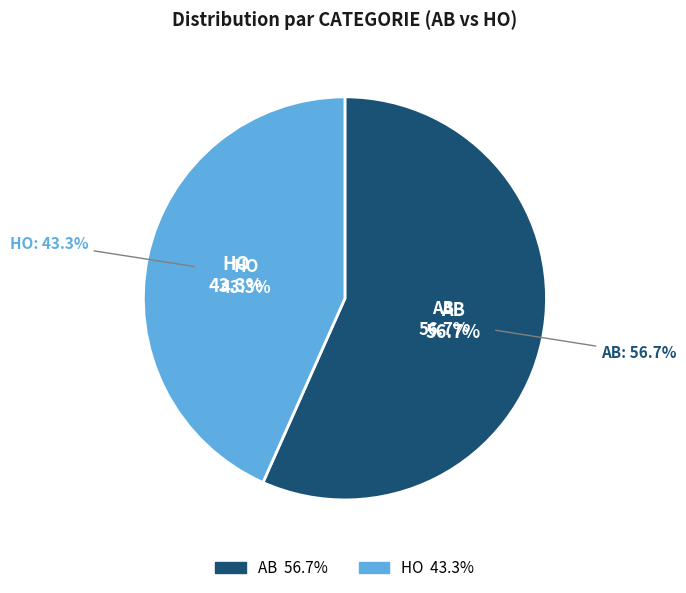

What is the majority slice?

AB